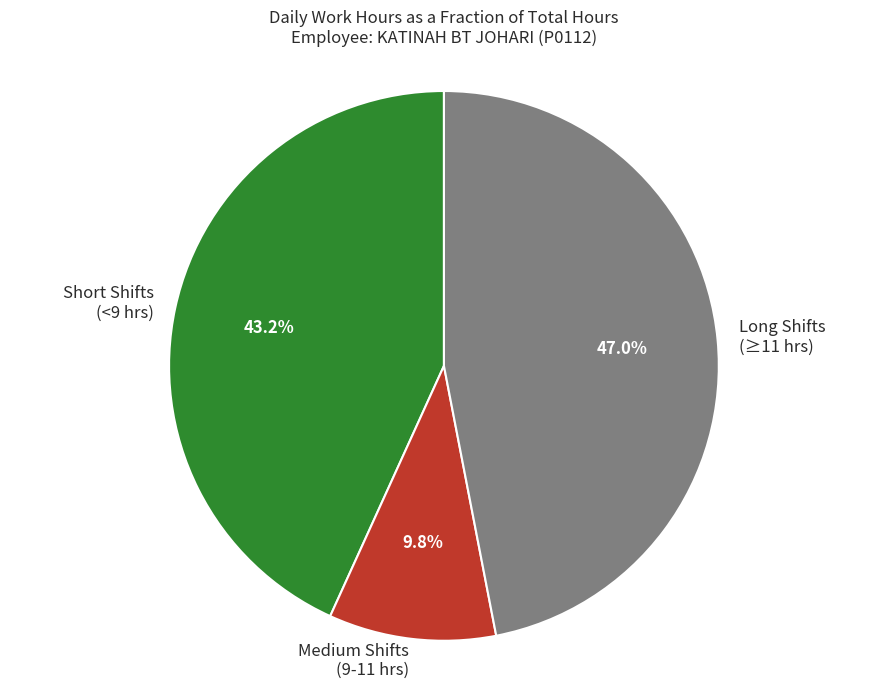

Which category has the smallest portion of the pie?

Medium Shifts (9-11 hrs)